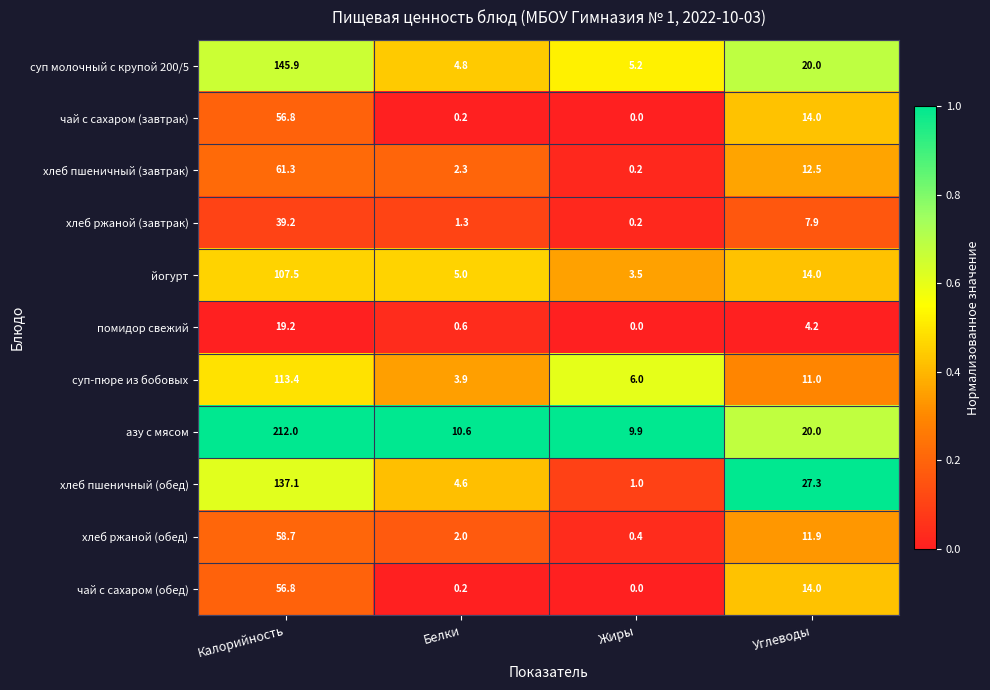

Is it true that чай с сахаром (обед) equals 19.4 at Углеводы?

False